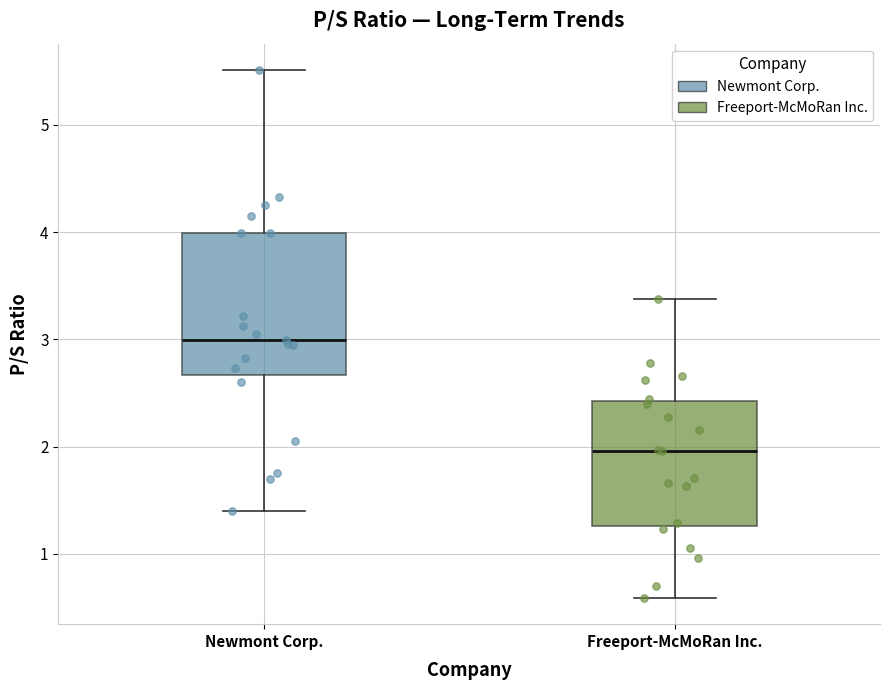

Reading left to right, read every box against the y-axis: the position of its median line, the range the box covers, and the ends of its whiskers. The values are not printed on the chart, so give them approximately, as read against the axis.

Newmont Corp.: median 3.0, box 2.7 to 4.0, whiskers 1.4 to 5.5
Freeport-McMoRan Inc.: median 2.0, box 1.3 to 2.4, whiskers 0.6 to 3.4